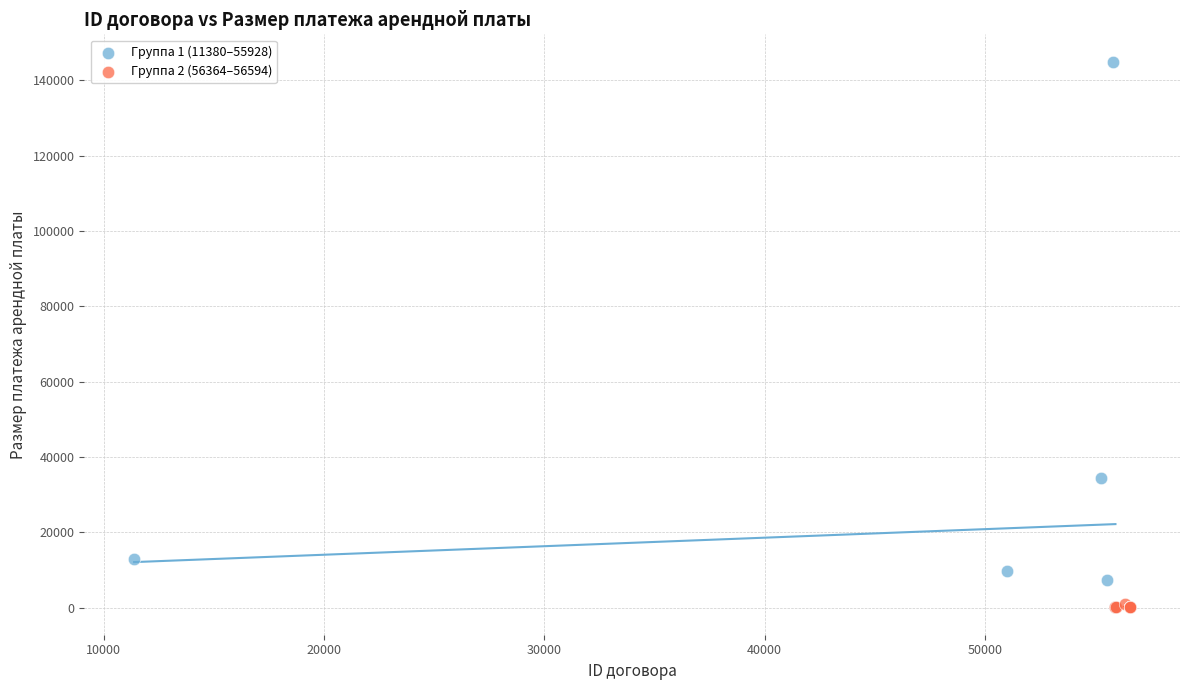

Which series has the largest Y range (max minus min)?

Группа 1 (11380–55928)